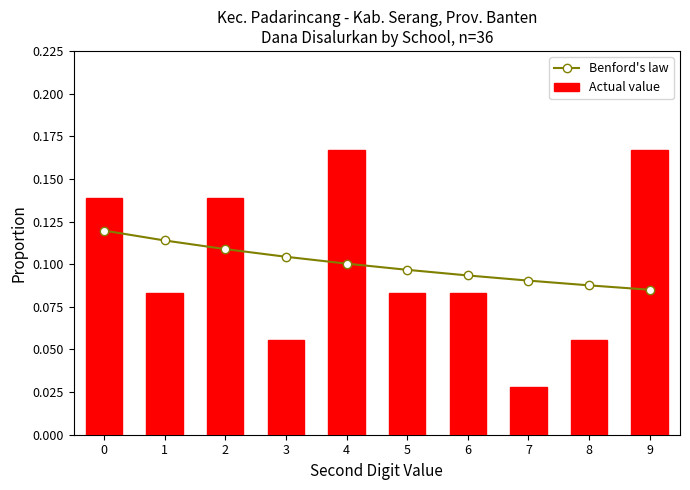

List the series in order of their overall mean, highest first.

Actual value, Benford's law